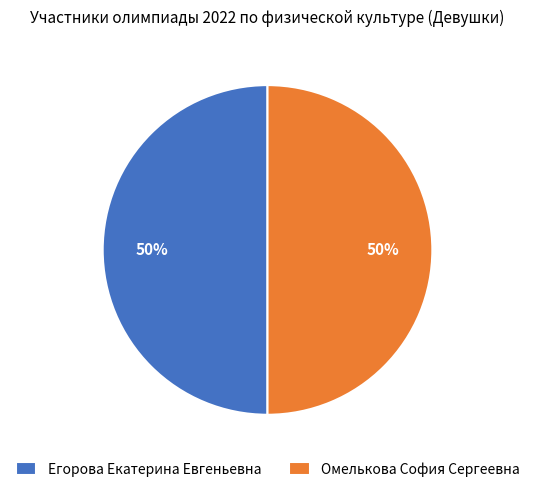

To the nearest percent, what is the combined percentage of Егорова Екатерина Евгеньевна and Омелькова София Сергеевна?

100%